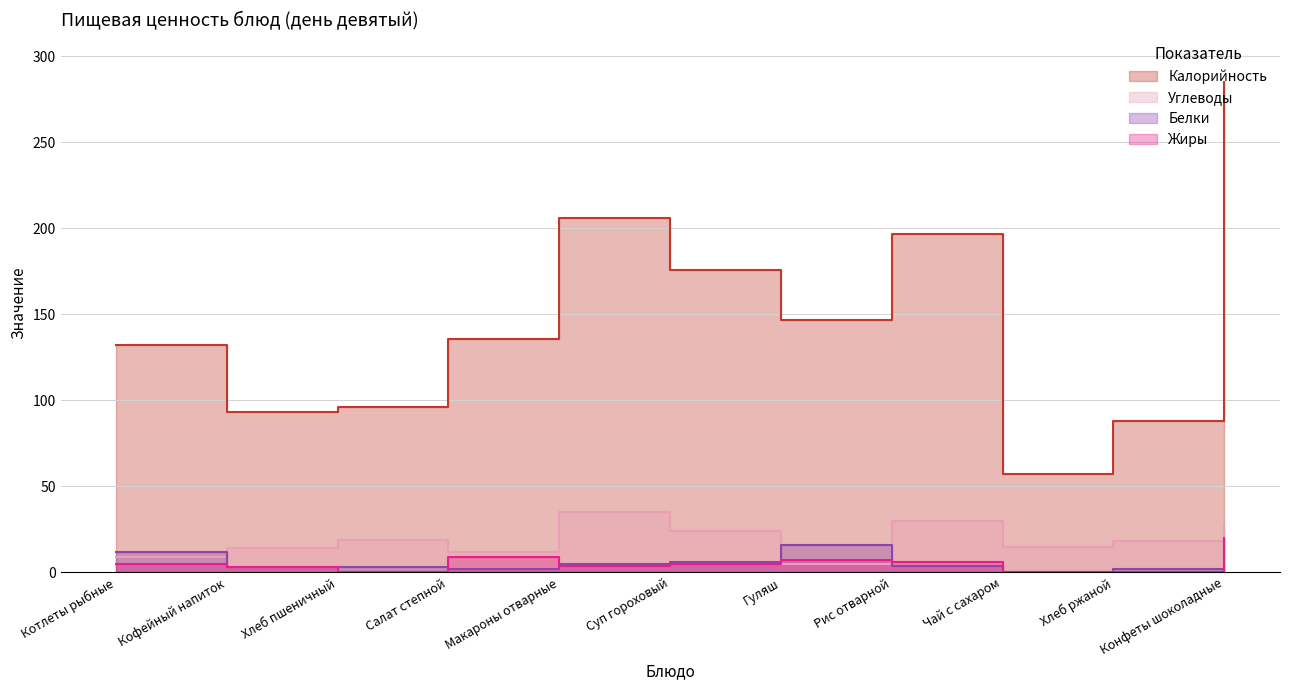

What position from the left is Рис отварной?

8